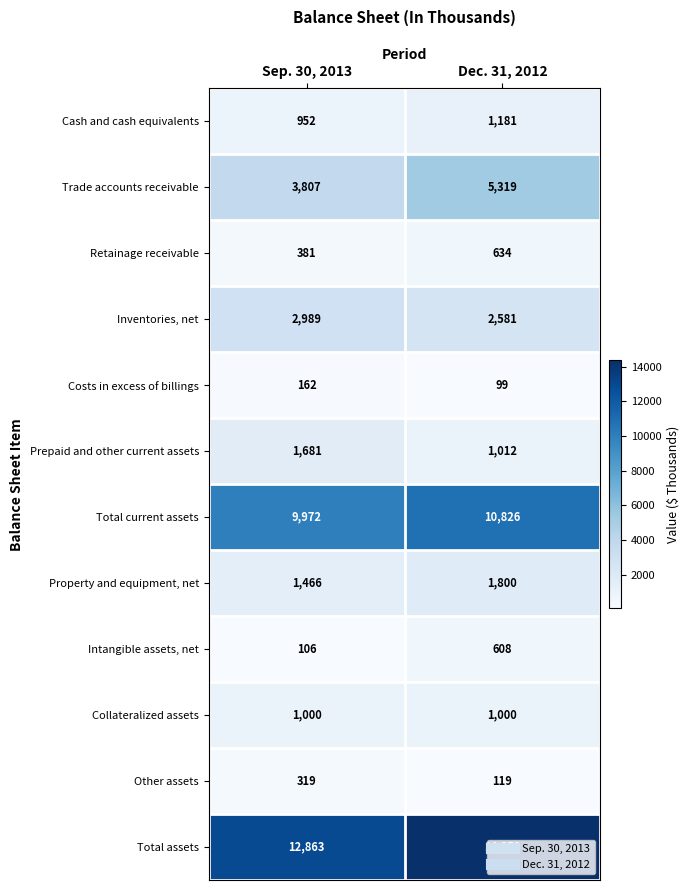

What is the sum of all Total assets values?

27216